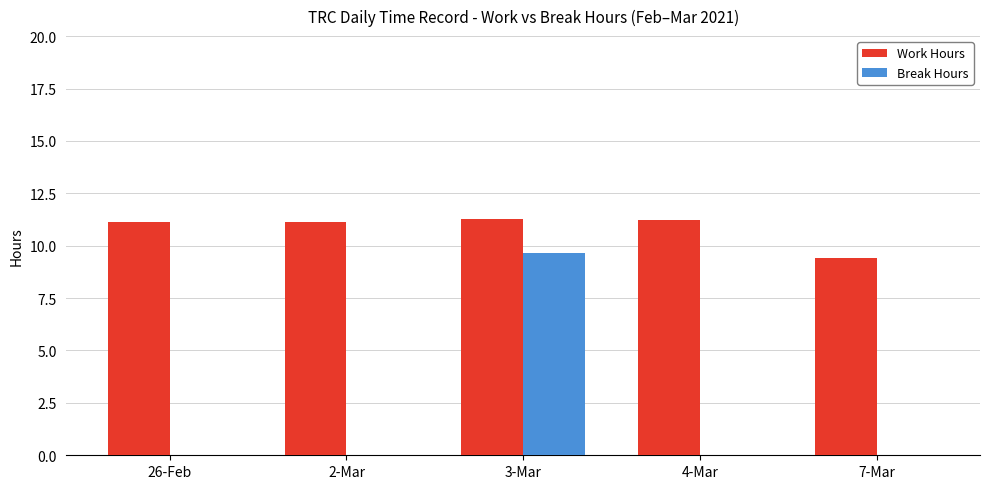

True or false: Work Hours has a value of 9.4 at 7-Mar.

True